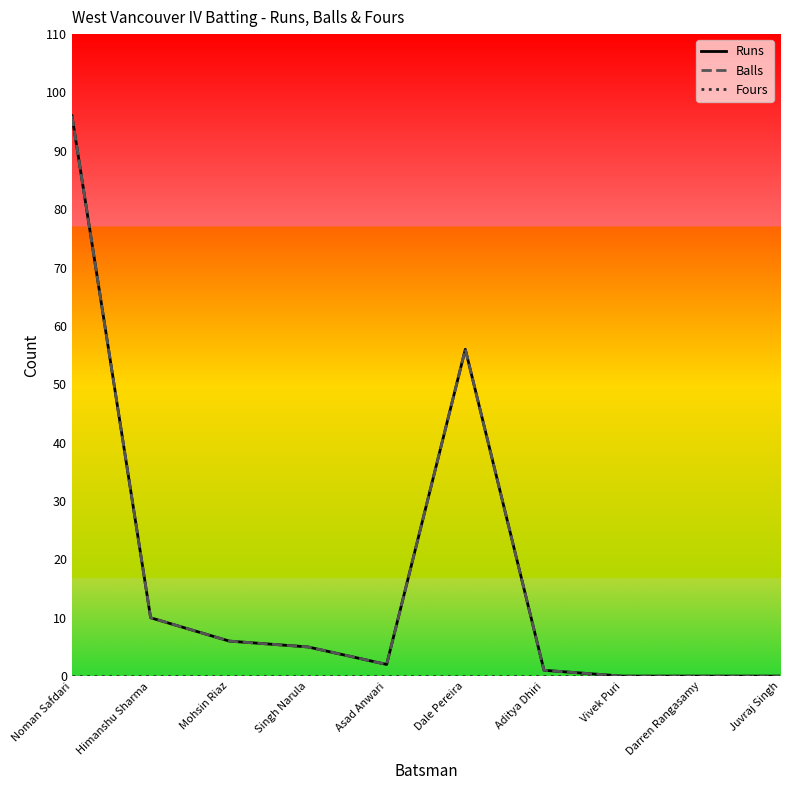

Is this an area chart (filled region under the line)?

No